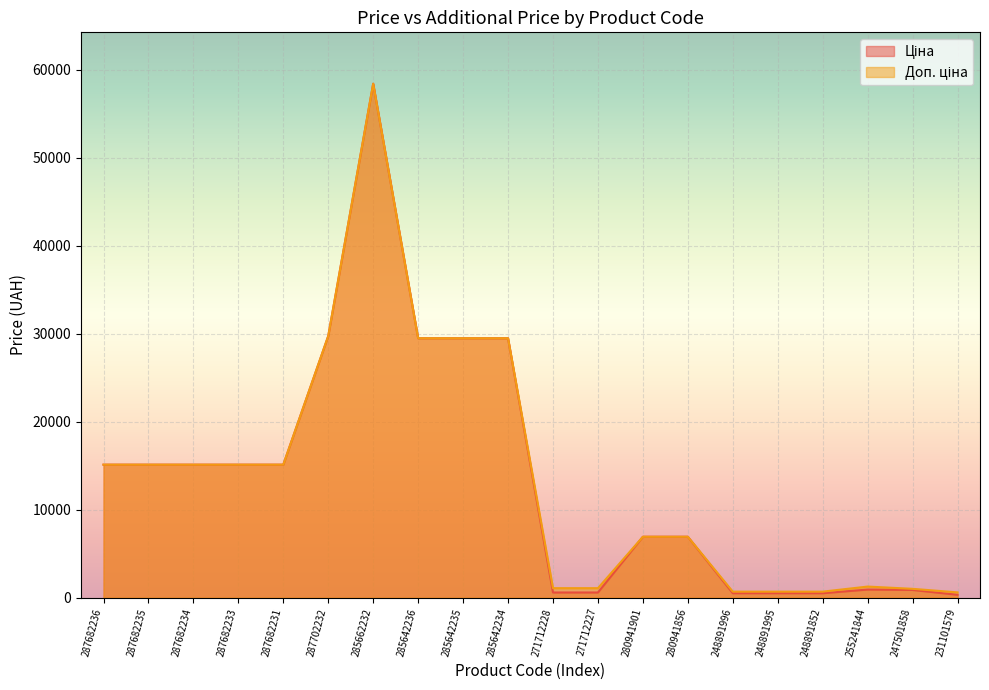

What is the label of the 5th point from the right?

248891995